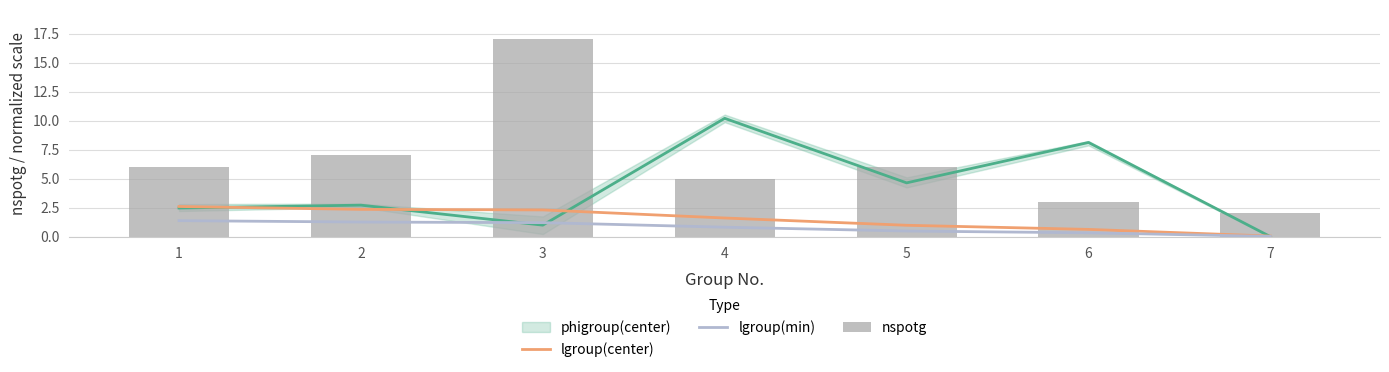

Which series changed the most between 1 and 7?

nspotg